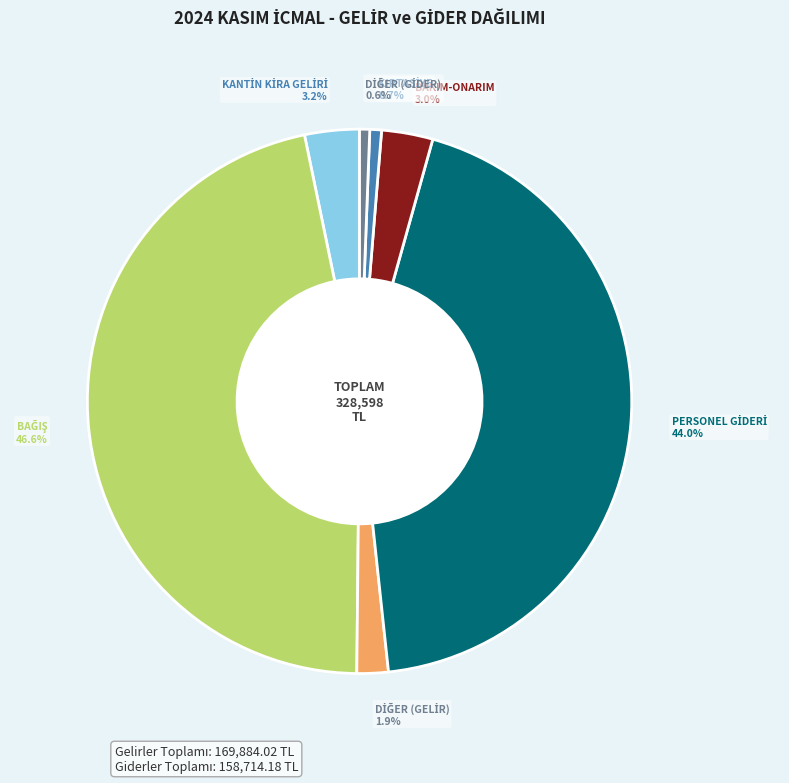

To the nearest percent, what is the difference between the largest and smallest slice percentages?

46%